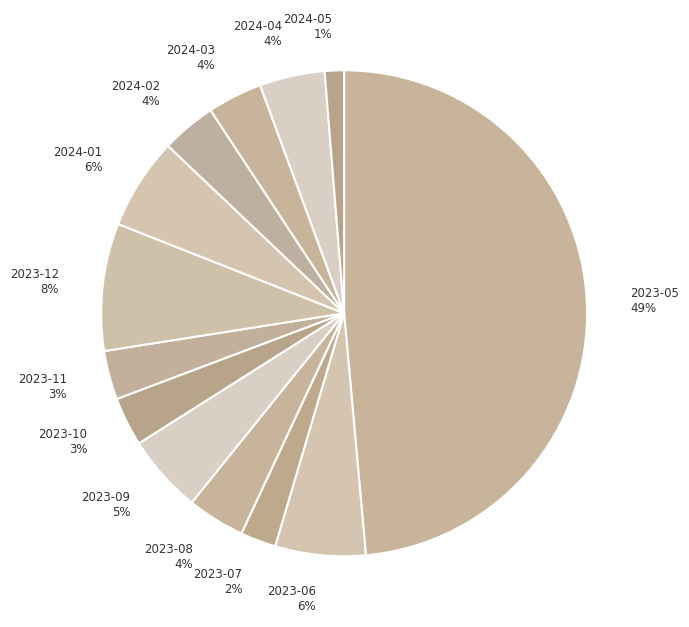

Does 2023-12 account for over 50% of the chart?

No